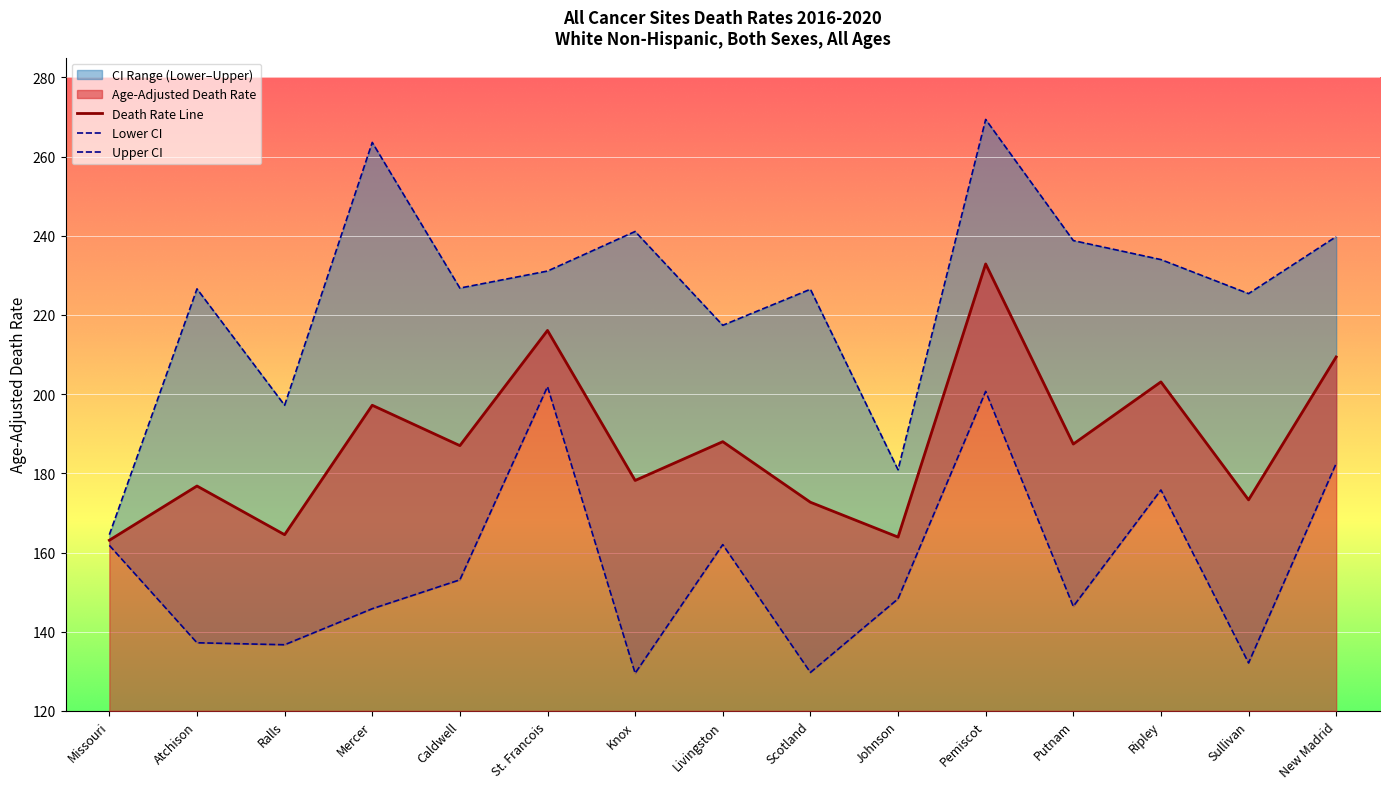

At which label does Death Rate Line reach its peak?

Pemiscot